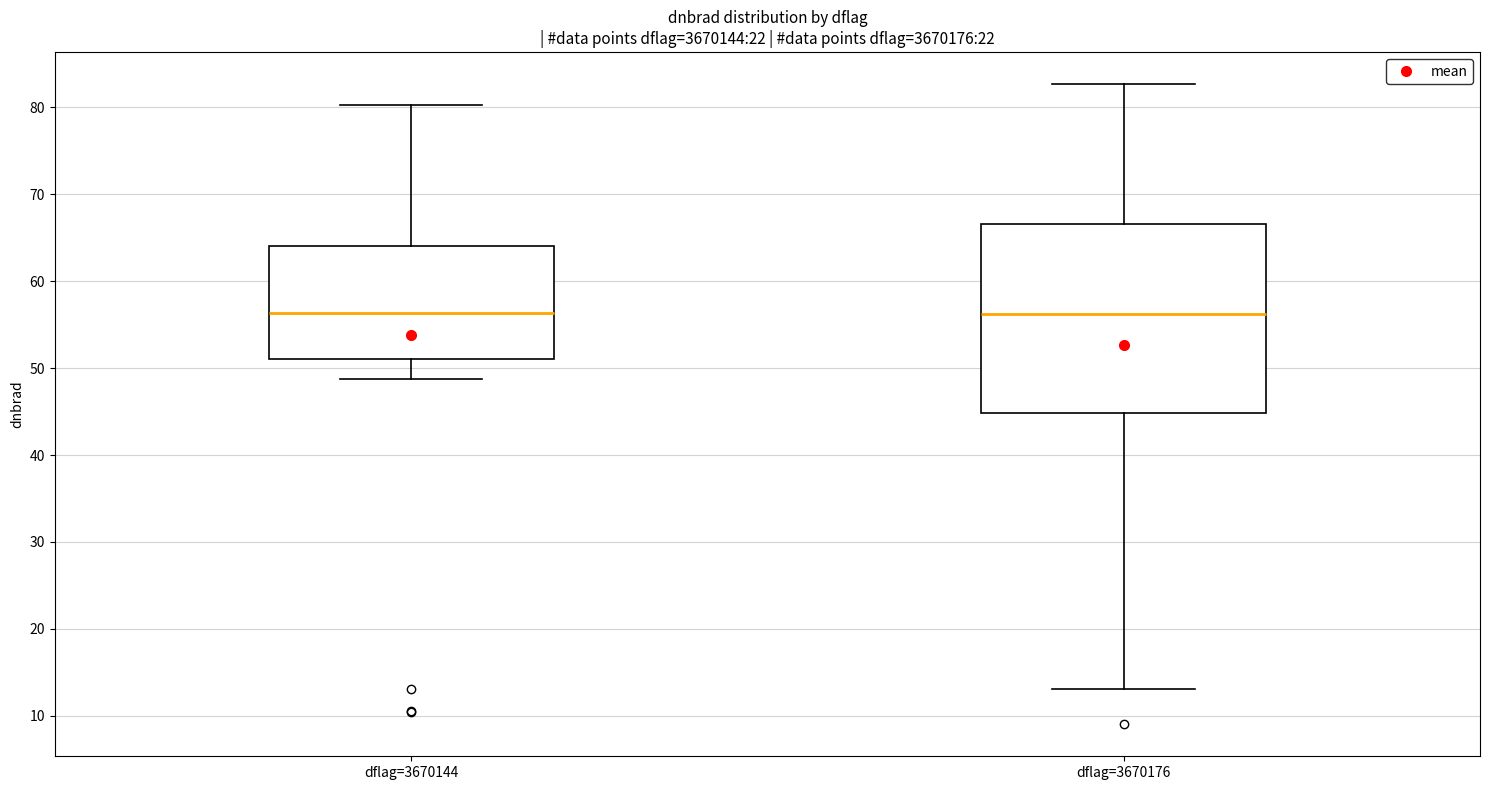

Reading left to right, read every box against the y-axis: the position of its median line, the range the box covers, and the ends of its whiskers. The values are not printed on the chart, so give them approximately, as read against the axis.

dflag=3670144: median 56, box 51 to 64, whiskers 49 to 80
dflag=3670176: median 56, box 45 to 67, whiskers 13 to 83